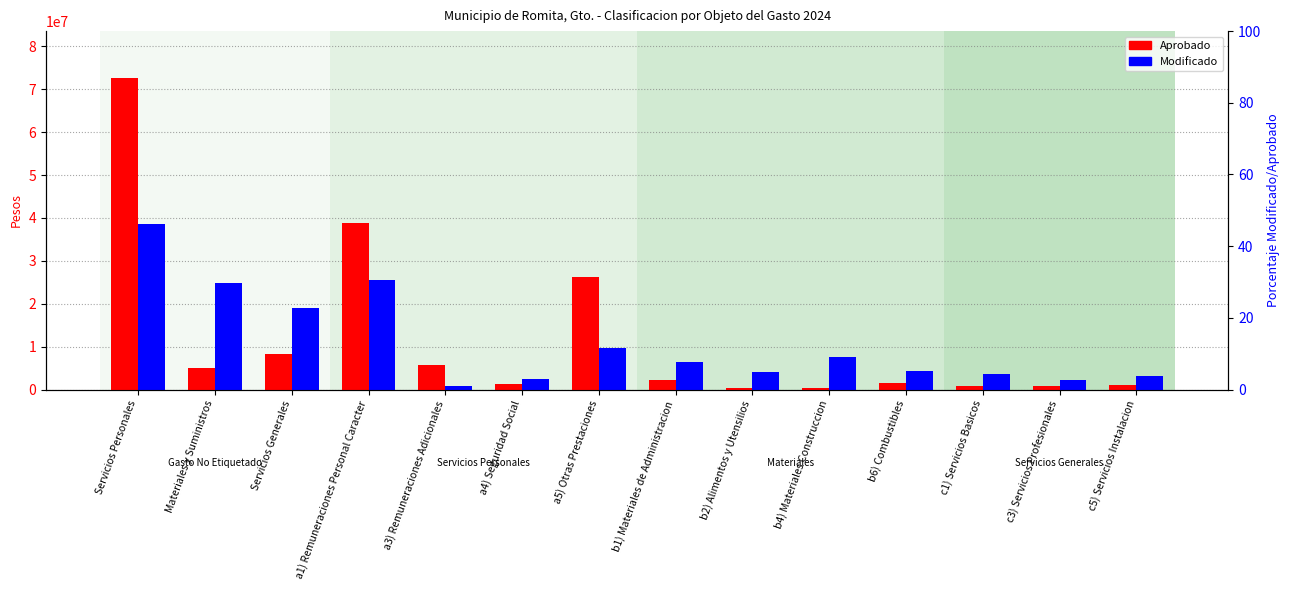

Where is Modificado nearest to the value 19708772?

Servicios Generales